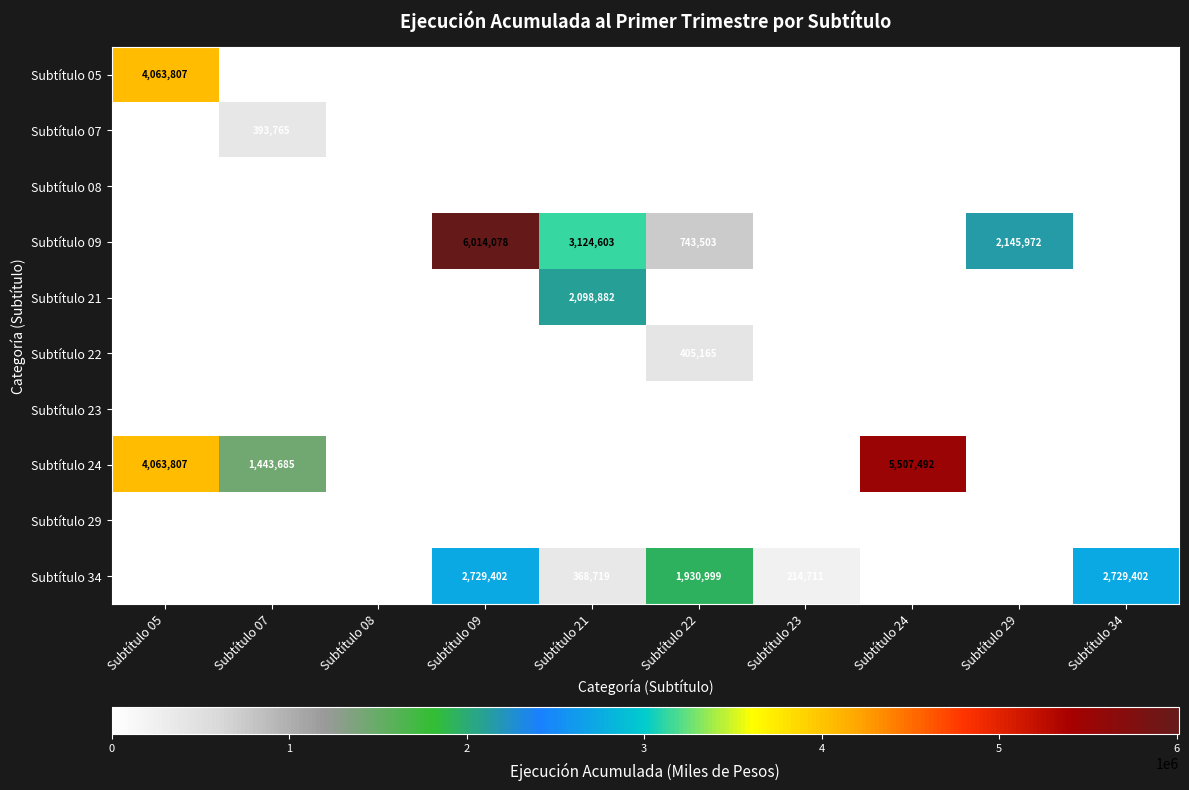

What is the sum of all Subtítulo 05 values?

4063807